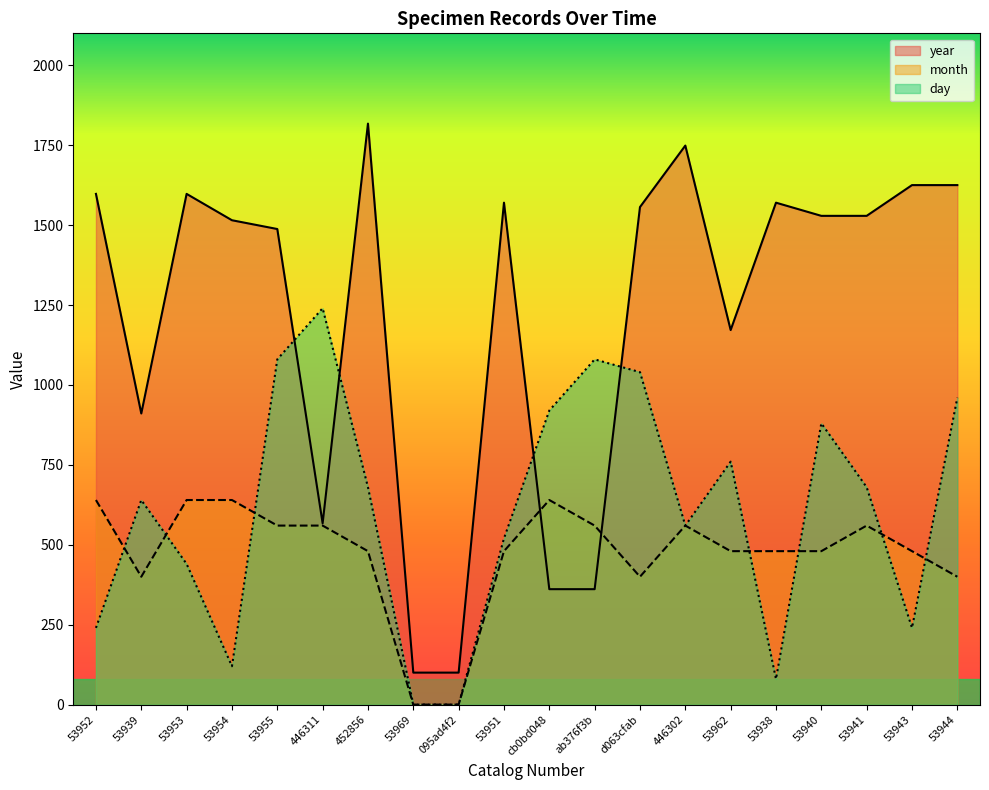

What is the total value across all series at 446302?

2868.9